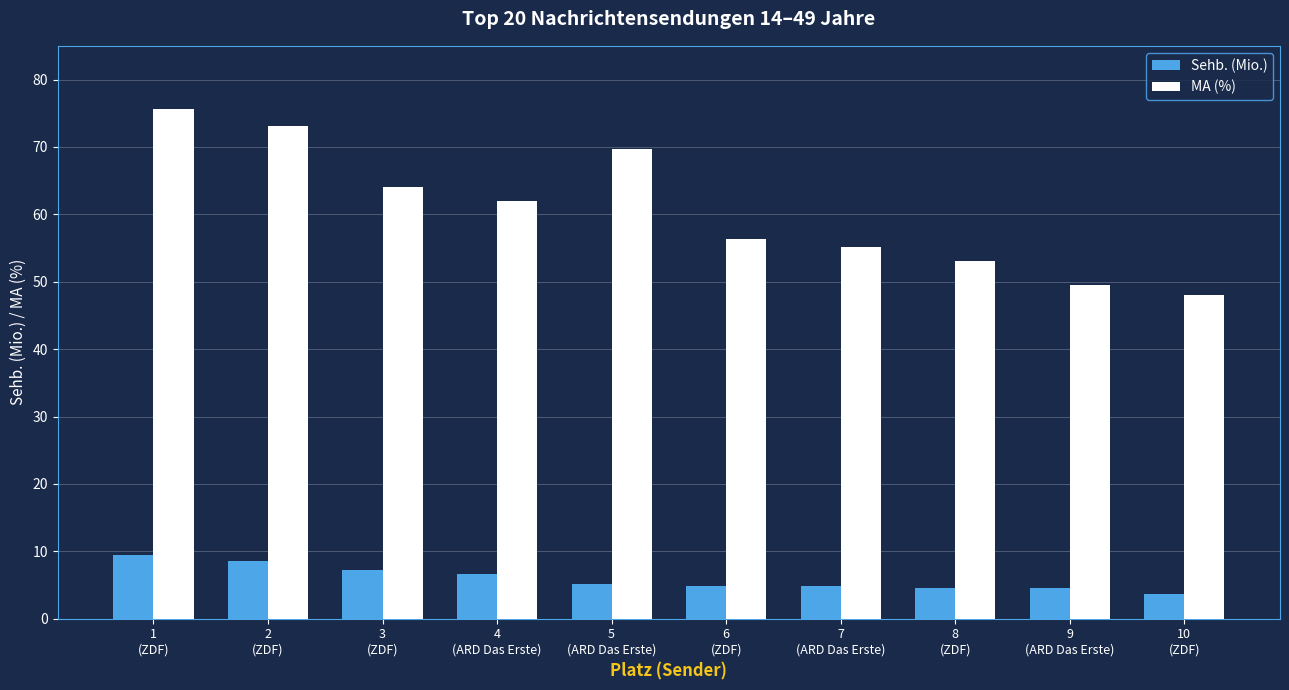

What is the average value of the Sehb. (Mio.) series?

6.0